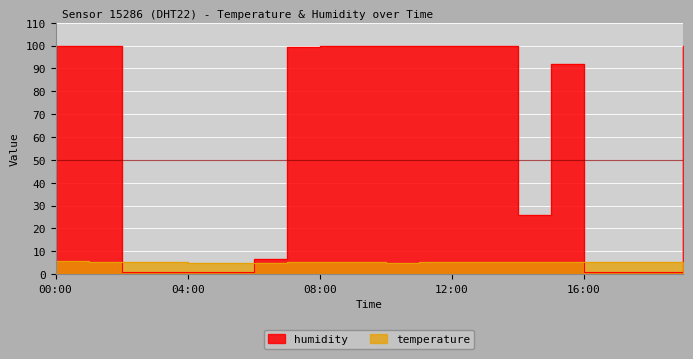

True or false: temperature has more than 1 points higher than both neighbors.

True